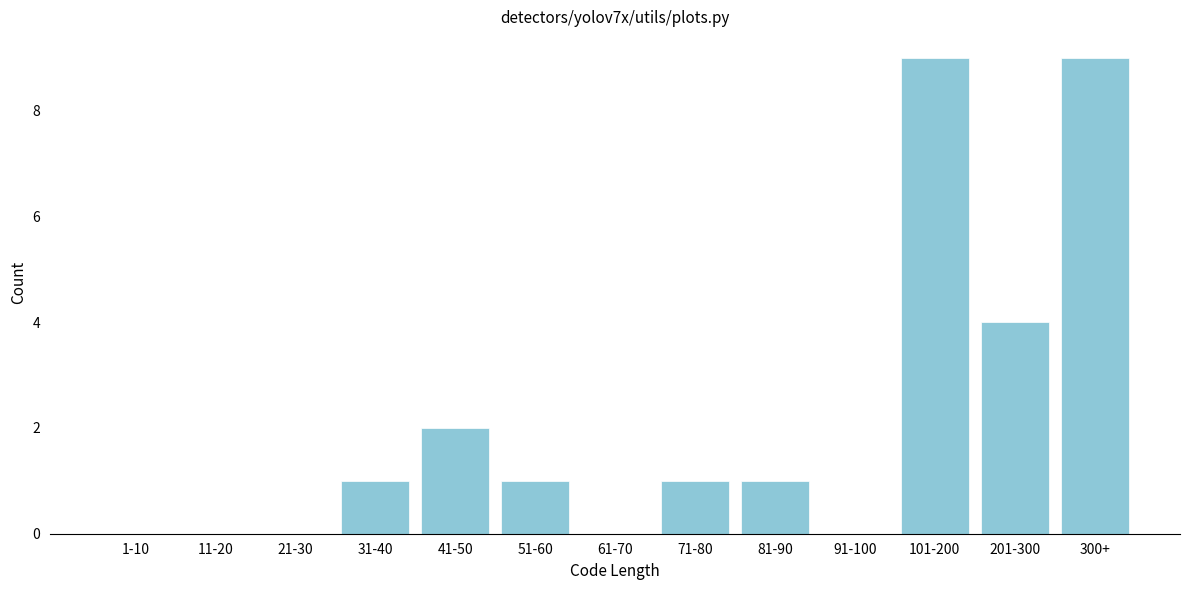

Reading right to left, what are all the values shown in this chart?

300+=9	201-300=4	101-200=9	91-100=0	81-90=1	71-80=1	61-70=0	51-60=1	41-50=2	31-40=1	21-30=0	11-20=0	1-10=0